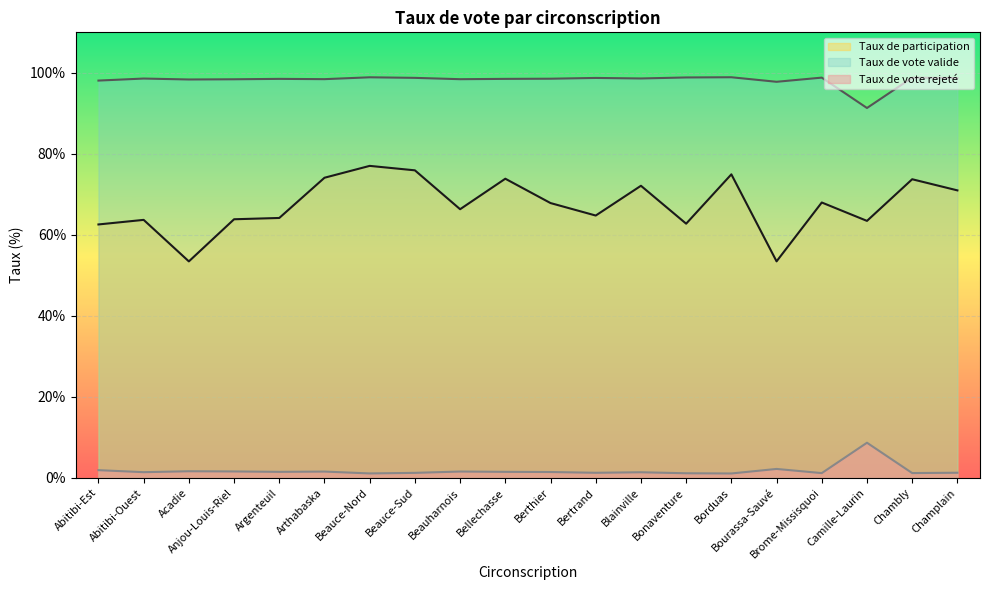

Rank the series at Champlain from highest to lowest value.

Taux de vote valide, Taux de participation, Taux de vote rejeté